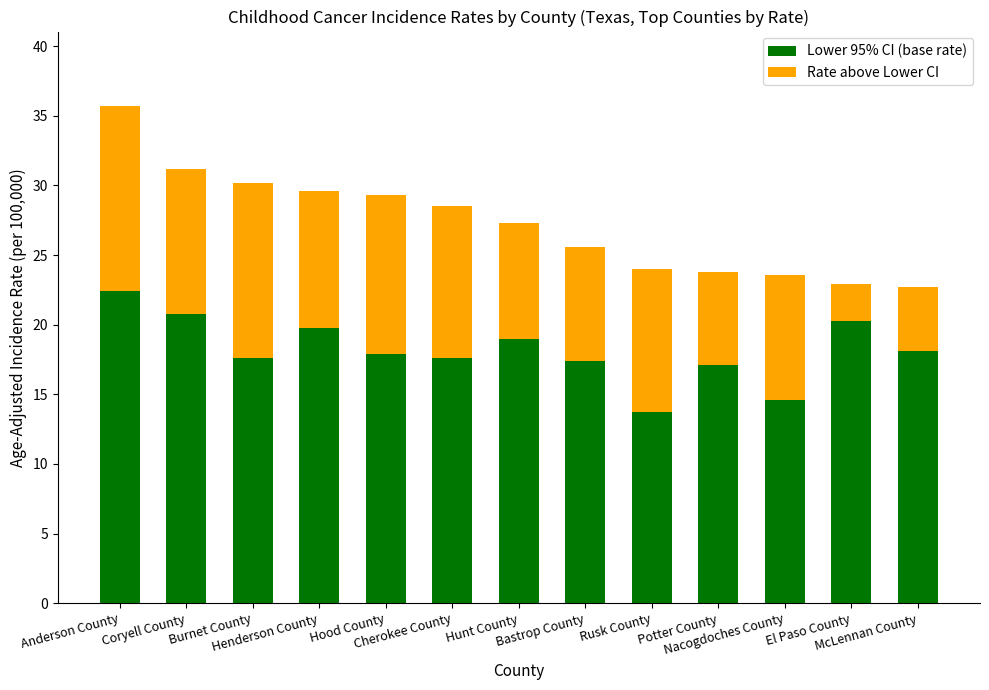

What is the maximum value for Lower 95% CI (base rate)?

22.4